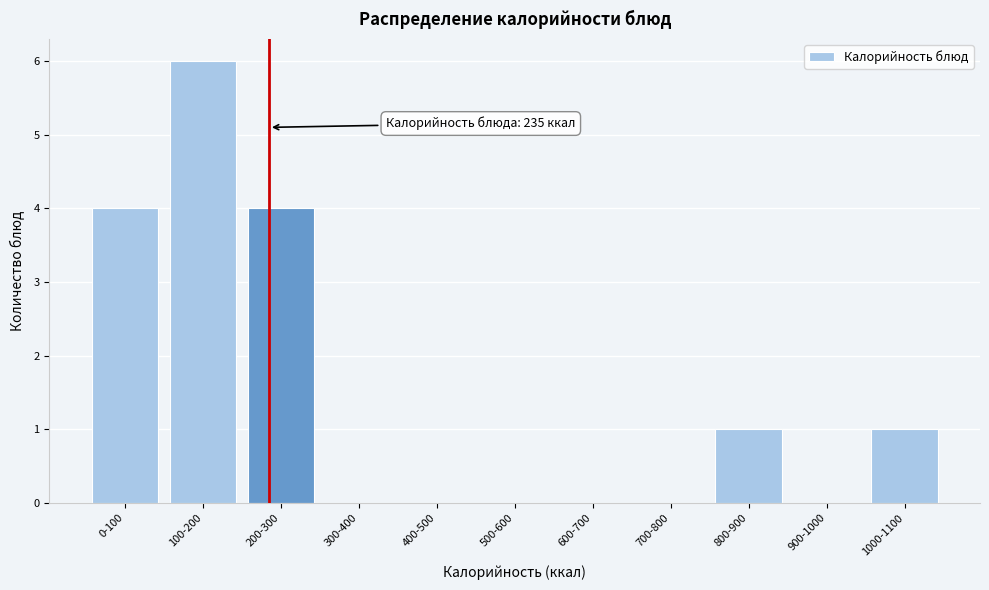

Reading right to left, list all the values displayed in this chart.

1000-1100=1	900-1000=0	800-900=1	700-800=0	600-700=0	500-600=0	400-500=0	300-400=0	200-300=4	100-200=6	0-100=4